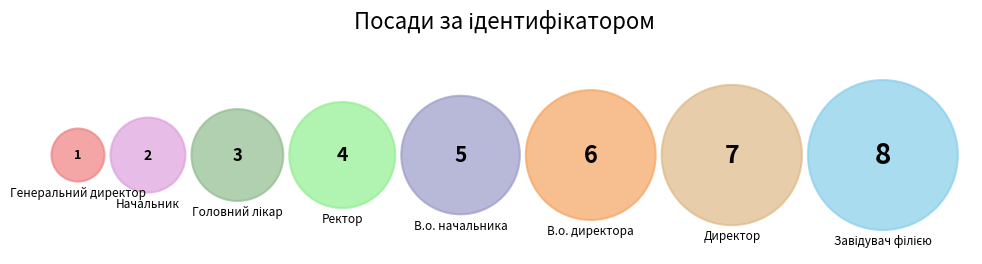

The Головний лікар slice represents 8% of the pie. True or false?

True